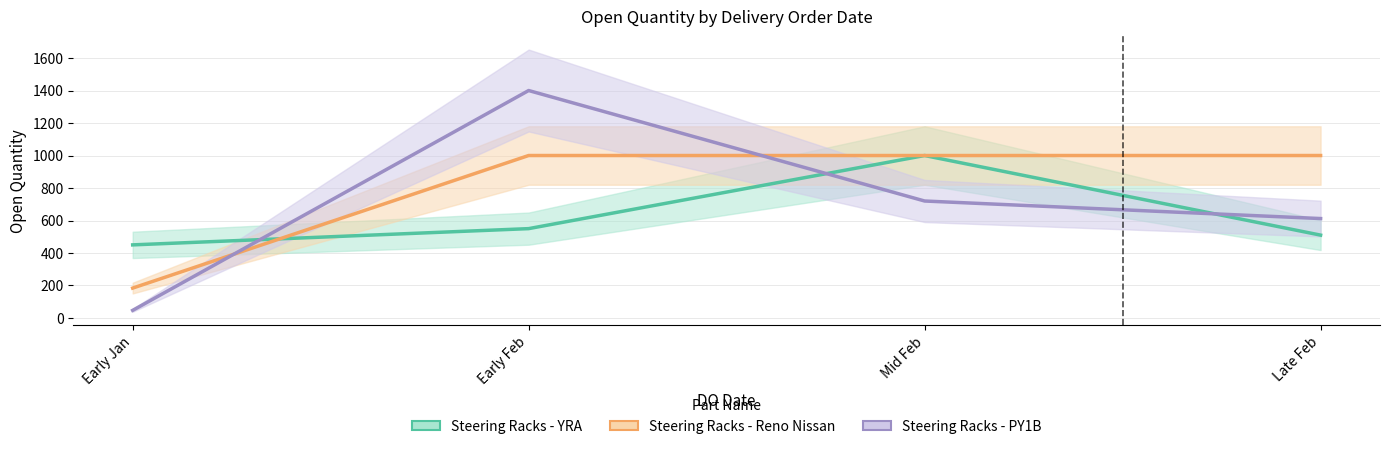

How many lines are shown in the chart?

3